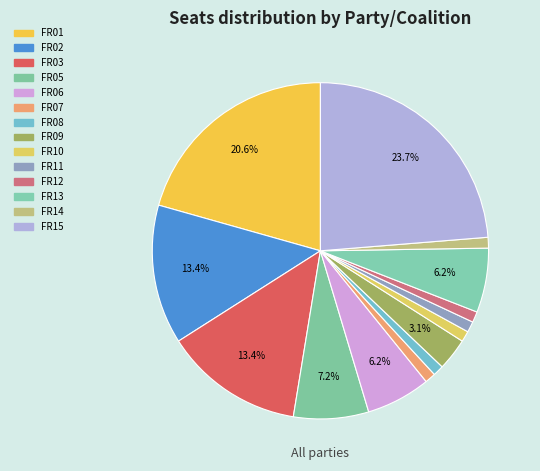

Is it true that FR14 is 11% of the pie?

False